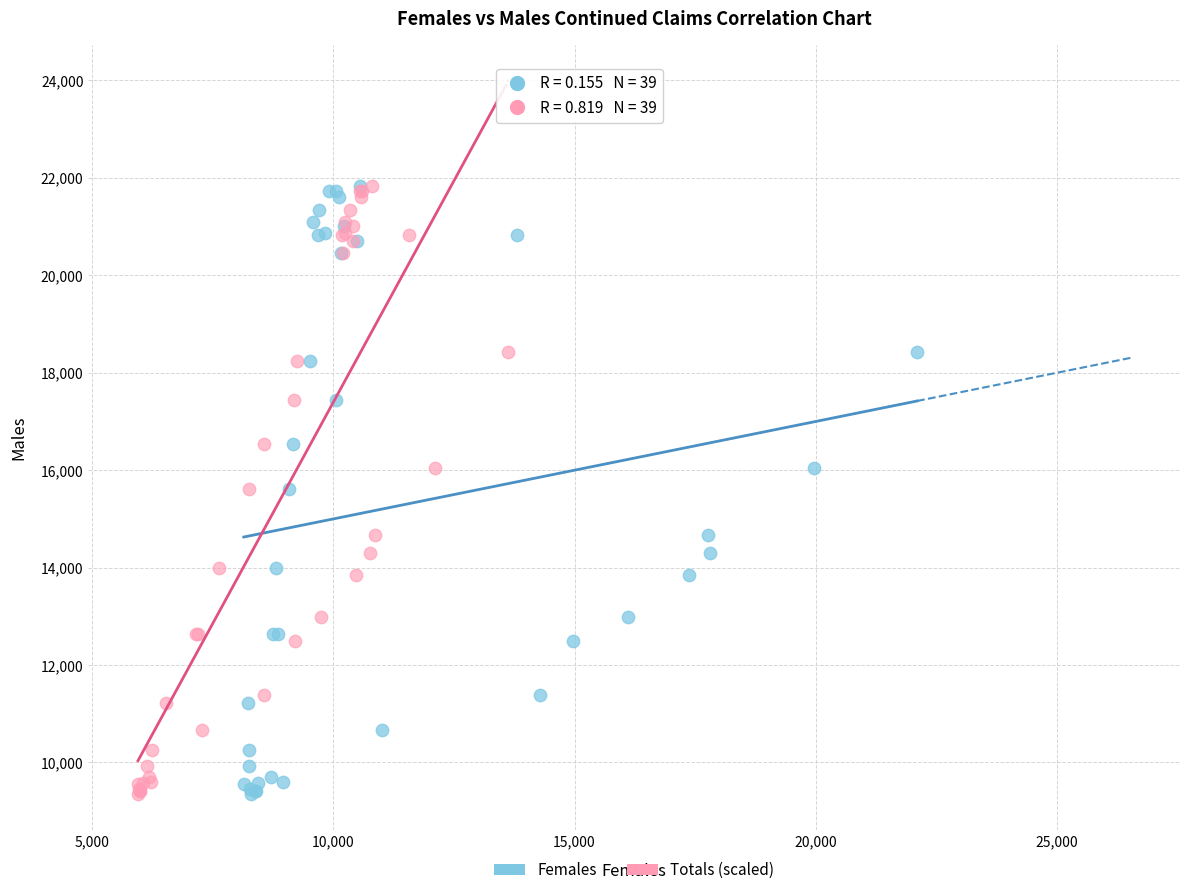

What are all the series names shown in the legend?

Females, Totals (scaled)